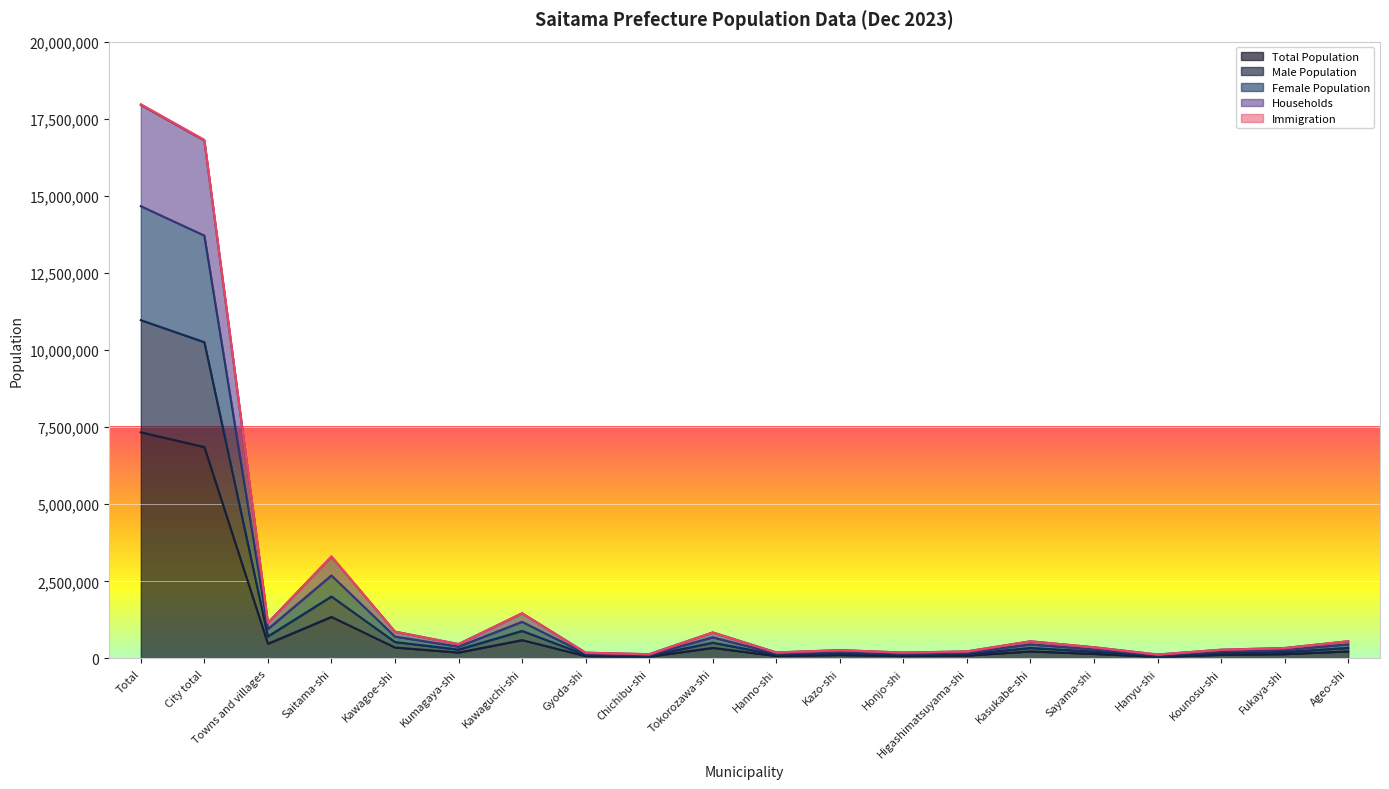

Reading right to left, list all the values displayed in this chart.

Total Population: Ageo-shi=227925	Fukaya-shi=139803	Kounosu-shi=116509	Hanyu-shi=52302	Sayama-shi=147549	Kasukabe-shi=227007	Higashimatsuyama-shi=92644	Honjo-shi=78018	Kazo-shi=110925	Hanno-shi=79583	Tokorozawa-shi=341870	Chichibu-shi=56656	Gyoda-shi=76698	Kawaguchi-shi=593345	Kumagaya-shi=190905	Kawagoe-shi=354045	Saitama-shi=1345871	Towns and villages=476597	City total=6855610	Total=7332207
Male Population: Ageo-shi=340319	Fukaya-shi=209147	Kounosu-shi=174035	Hanyu-shi=78280	Sayama-shi=220796	Kasukabe-shi=338646	Higashimatsuyama-shi=139188	Honjo-shi=117061	Kazo-shi=166580	Hanno-shi=119420	Tokorozawa-shi=509173	Chichibu-shi=84261	Gyoda-shi=114435	Kawaguchi-shi=891605	Kumagaya-shi=286403	Kawagoe-shi=530614	Saitama-shi=2007580	Towns and villages=714311	City total=10254663	Total=10968974
Female Population: Ageo-shi=455850	Fukaya-shi=279606	Kounosu-shi=233018	Hanyu-shi=104604	Sayama-shi=295098	Kasukabe-shi=454014	Higashimatsuyama-shi=185288	Honjo-shi=156036	Kazo-shi=221850	Hanno-shi=159166	Tokorozawa-shi=683740	Chichibu-shi=113312	Gyoda-shi=153396	Kawaguchi-shi=1186690	Kumagaya-shi=381810	Kawagoe-shi=708090	Saitama-shi=2691742	Towns and villages=953194	City total=13711220	Total=14664414
Households: Ageo-shi=557268	Fukaya-shi=337979	Kounosu-shi=282988	Hanyu-shi=126867	Sayama-shi=361671	Kasukabe-shi=555868	Higashimatsuyama-shi=227567	Honjo-shi=190620	Kazo-shi=268739	Hanno-shi=193917	Tokorozawa-shi=843141	Chichibu-shi=137089	Gyoda-shi=186261	Kawaguchi-shi=1465576	Kumagaya-shi=464786	Kawagoe-shi=868120	Saitama-shi=3306720	Towns and villages=1154762	City total=16816778	Total=17971540
Immigration: Ageo-shi=556576	Fukaya-shi=337613	Kounosu-shi=282665	Hanyu-shi=126680	Sayama-shi=361247	Kasukabe-shi=555215	Higashimatsuyama-shi=227217	Honjo-shi=190330	Kazo-shi=268377	Hanno-shi=193730	Tokorozawa-shi=841972	Chichibu-shi=137012	Gyoda-shi=186033	Kawaguchi-shi=1463043	Kumagaya-shi=464290	Kawagoe-shi=866971	Saitama-shi=3302458	Towns and villages=1153403	City total=16792994	Total=17946397